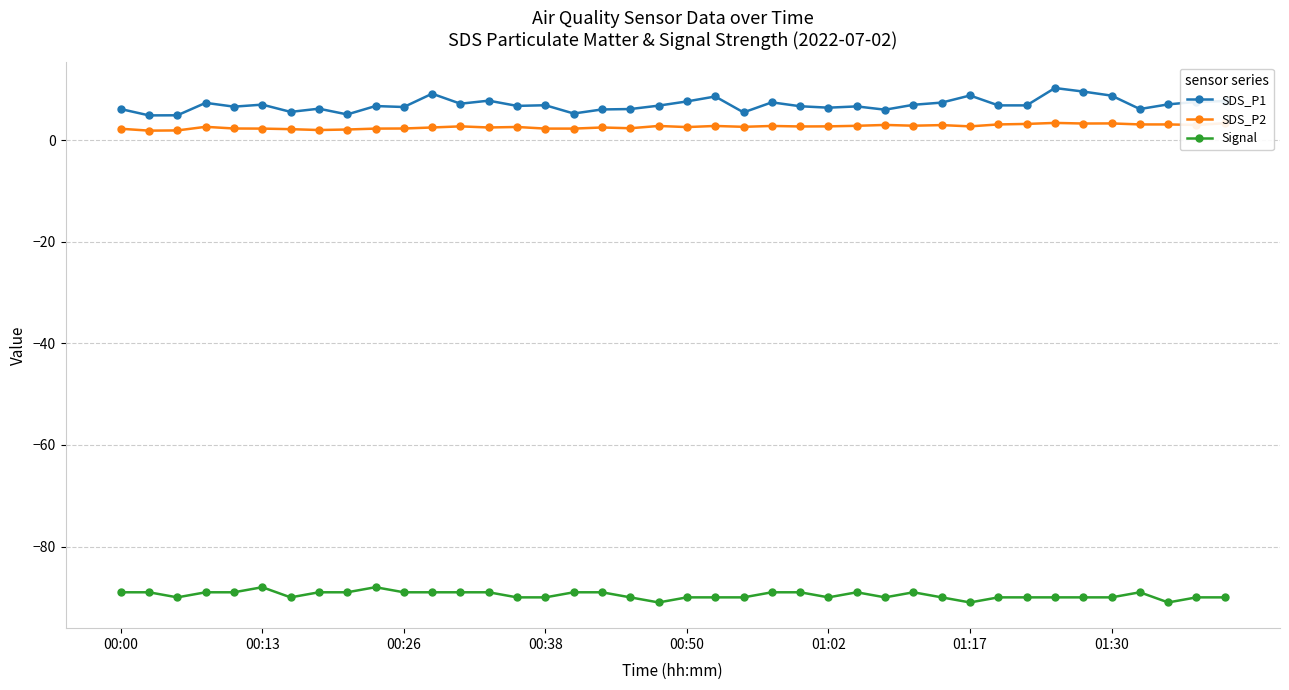

True or false: SDS_P1 and SDS_P2 cross at least once.

False